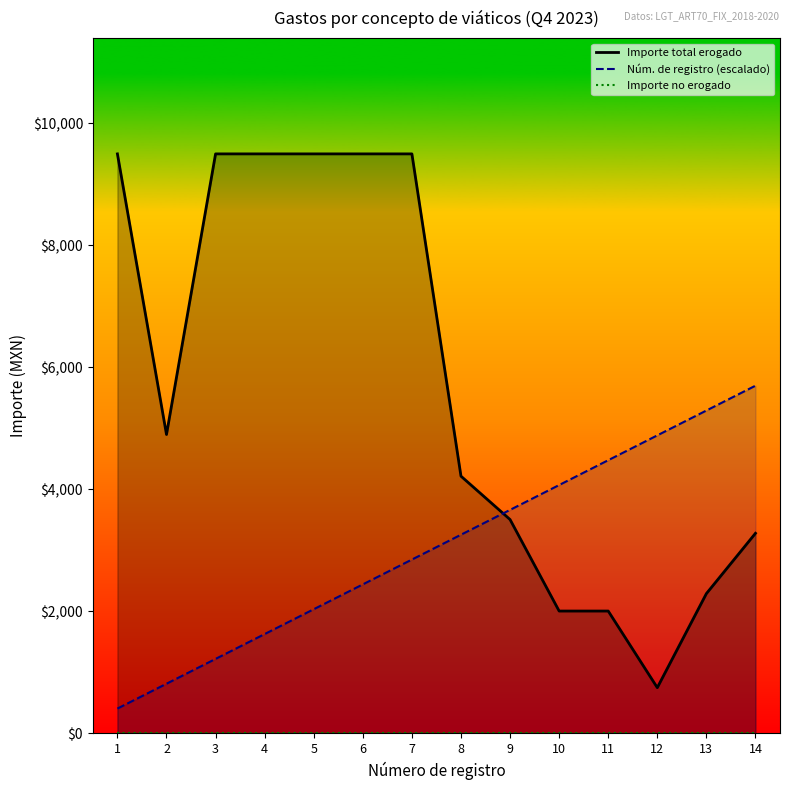

Which category has the lowest value across all series?

1